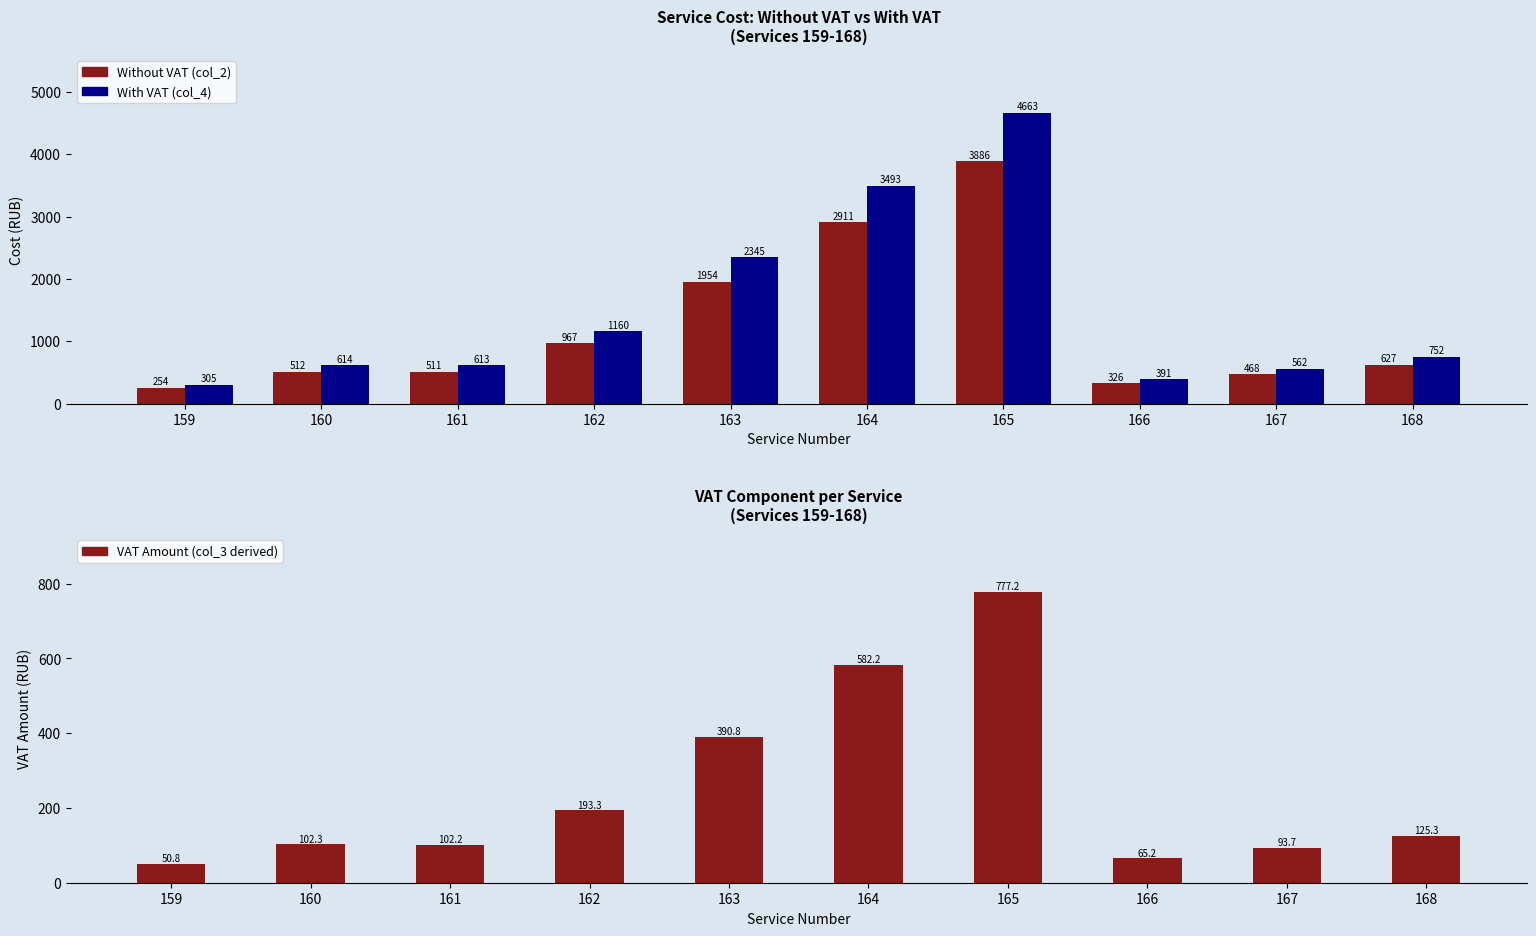

Count the number of data series in this chart.

3